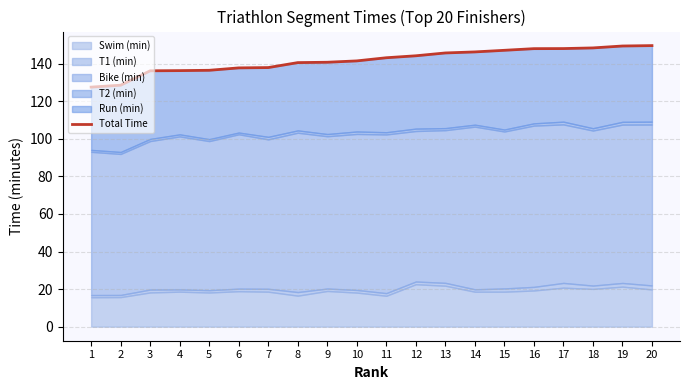

At which label does the data first exceed 143?

11